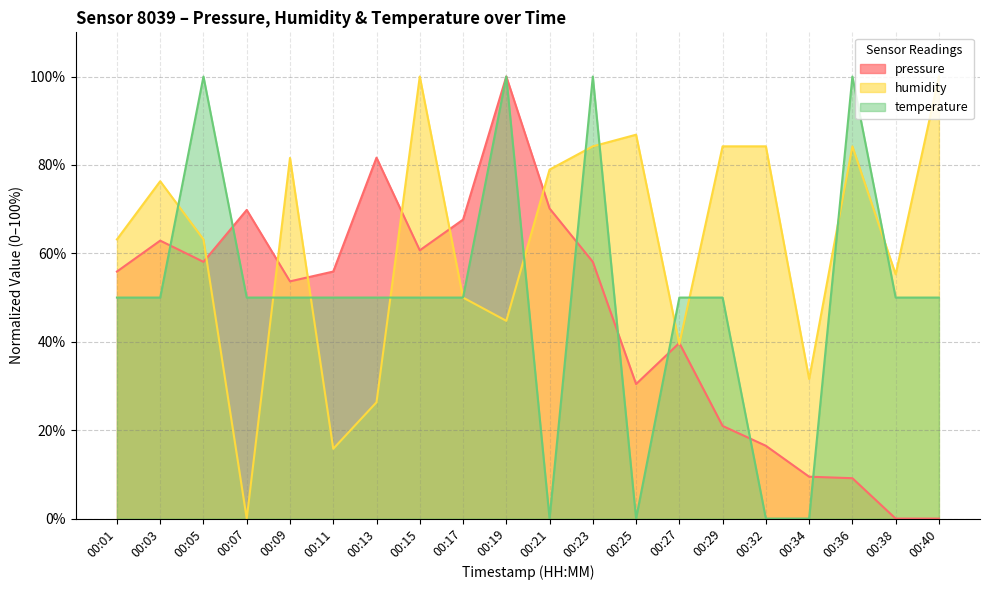

At which category is the sum across all series the highest?

00:19